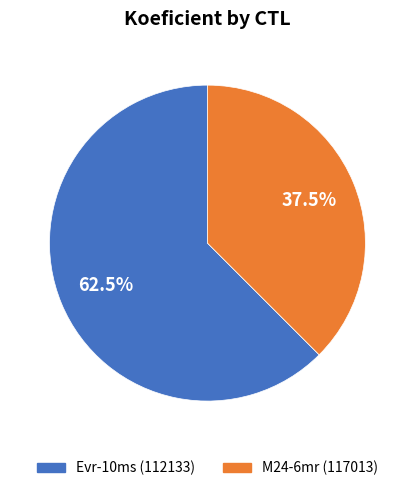

To the nearest percent, what is the difference between the largest and smallest slice percentages?

25%